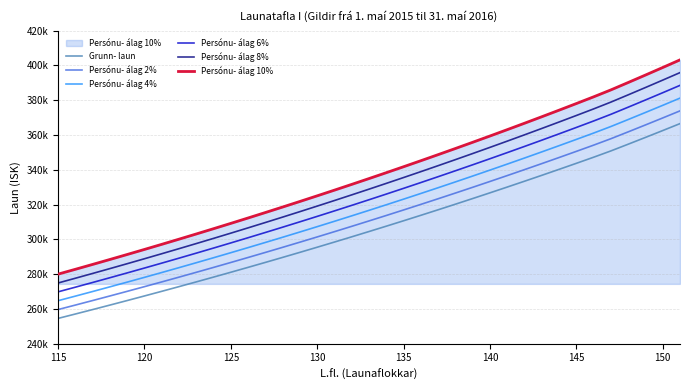

Is this an area chart (filled region under the line)?

Yes